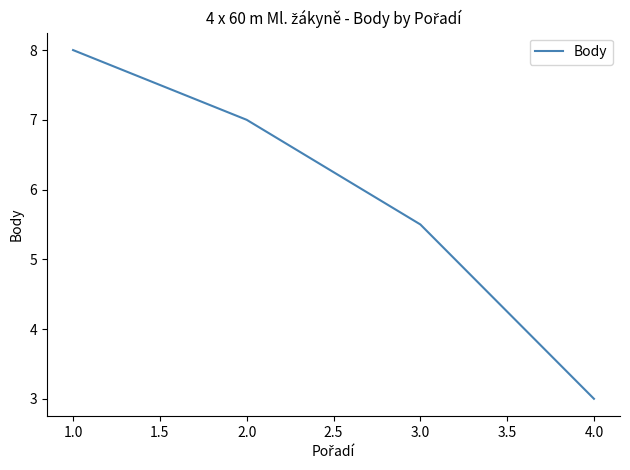

Between 3.0 and 1.0, which is larger?

1.0